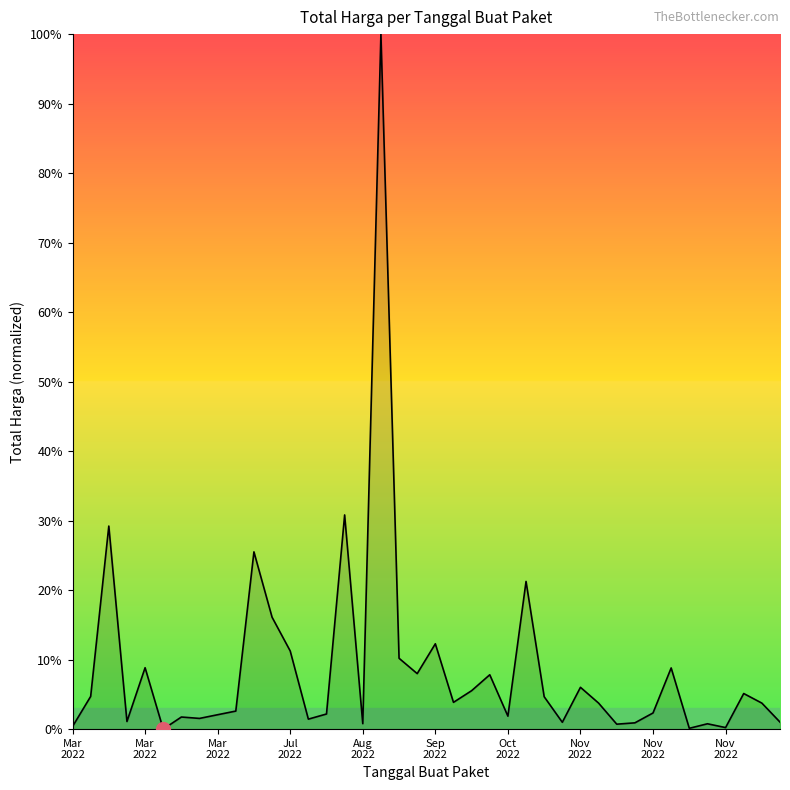

What is the difference between the maximum and minimum values?

100.0